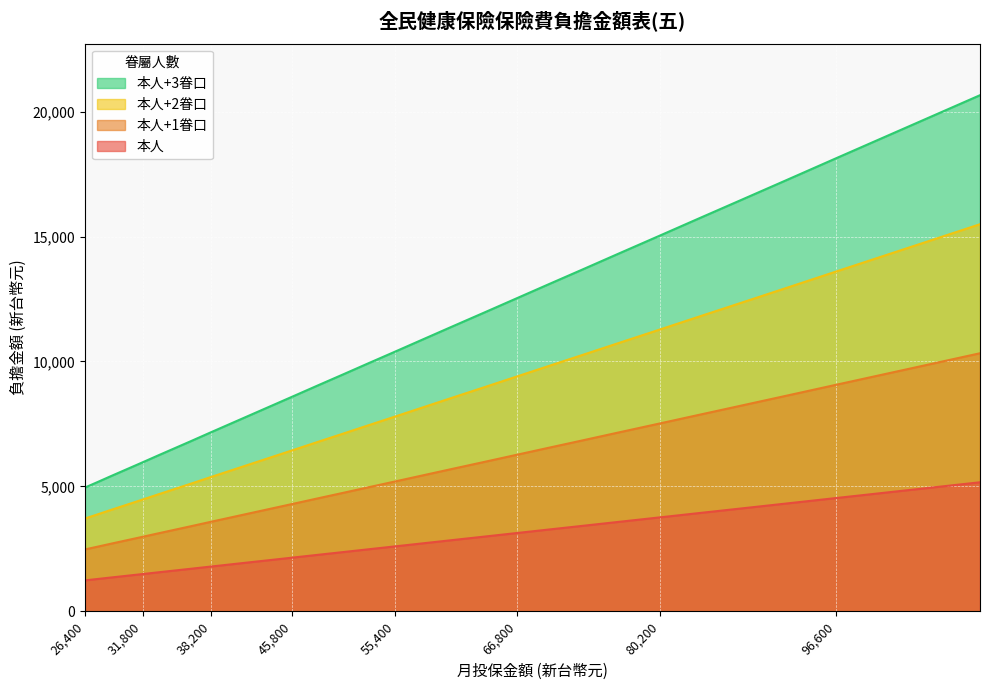

True or false: 本人+3眷口 and 本人+1眷口 intersect in this chart.

False